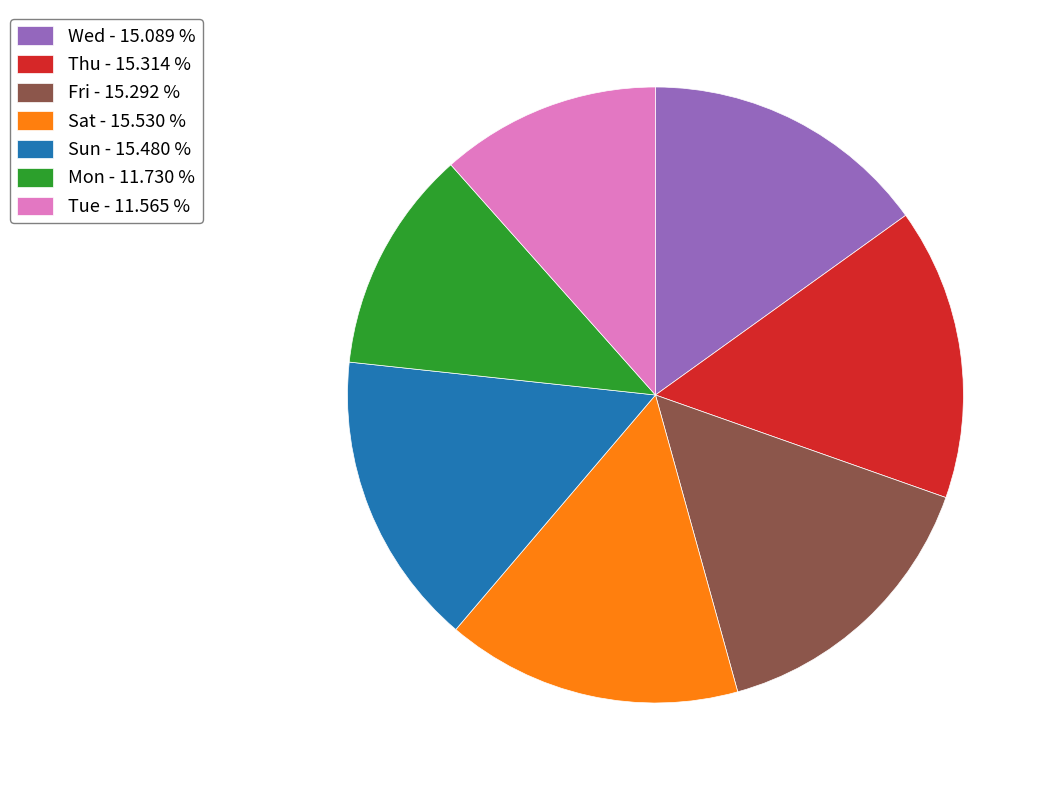

Between Sun - 15.480 % and Tue - 11.565 %, which is larger?

Sun - 15.480 %